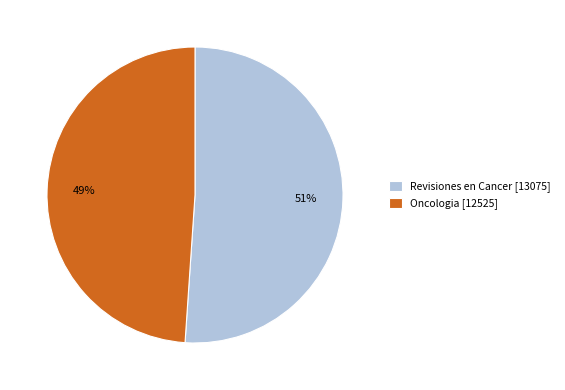

To the nearest percent, what portion does Oncologia represent?

49%